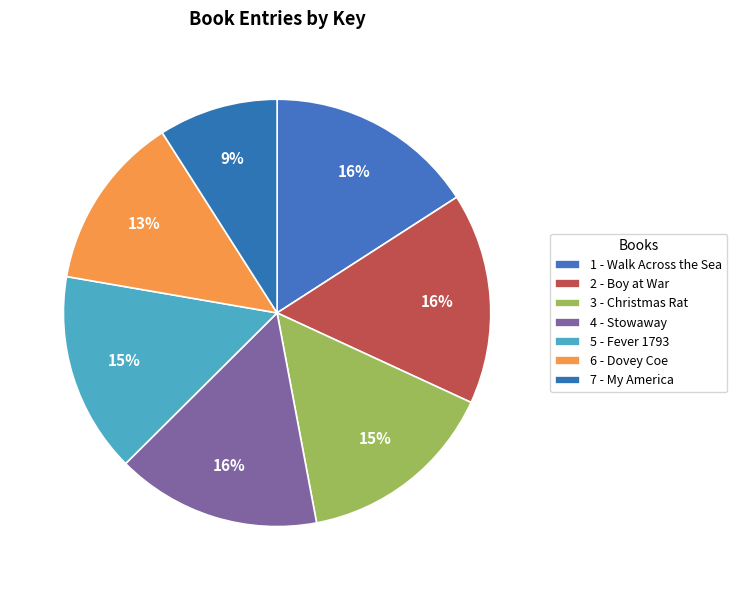

Is it true that 3 - Christmas Rat is 15% of the pie?

True